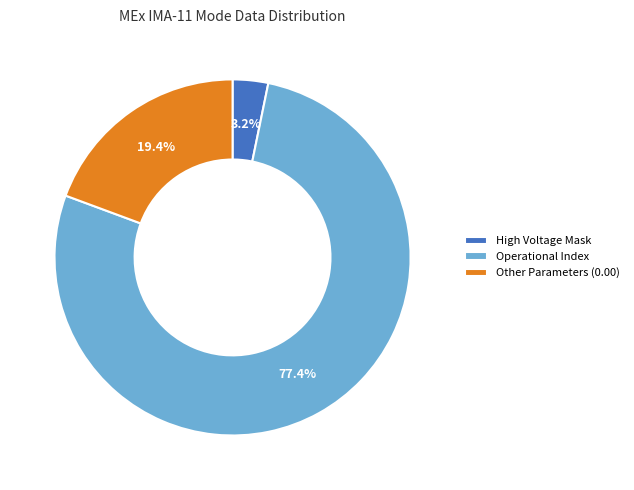

What is the smallest slice in the pie chart?

High Voltage Mask